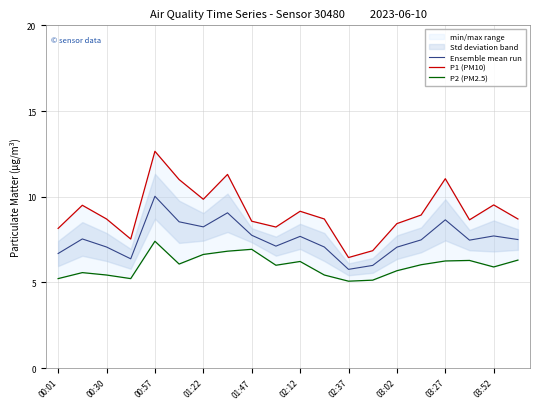

Rank the series by their average value, from lowest to highest.

P2 (PM2.5), Ensemble mean run, P1 (PM10)